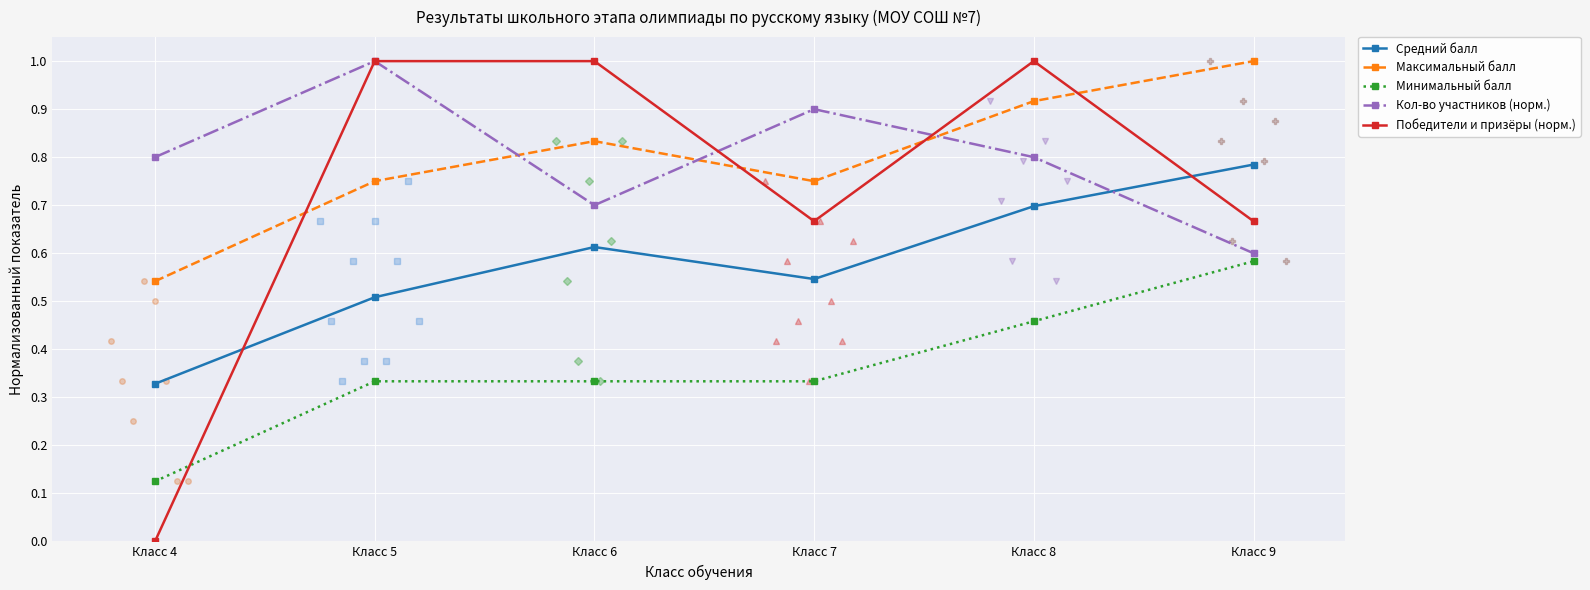

Which series has the largest range (max minus min)?

Победители и призёры (норм.)